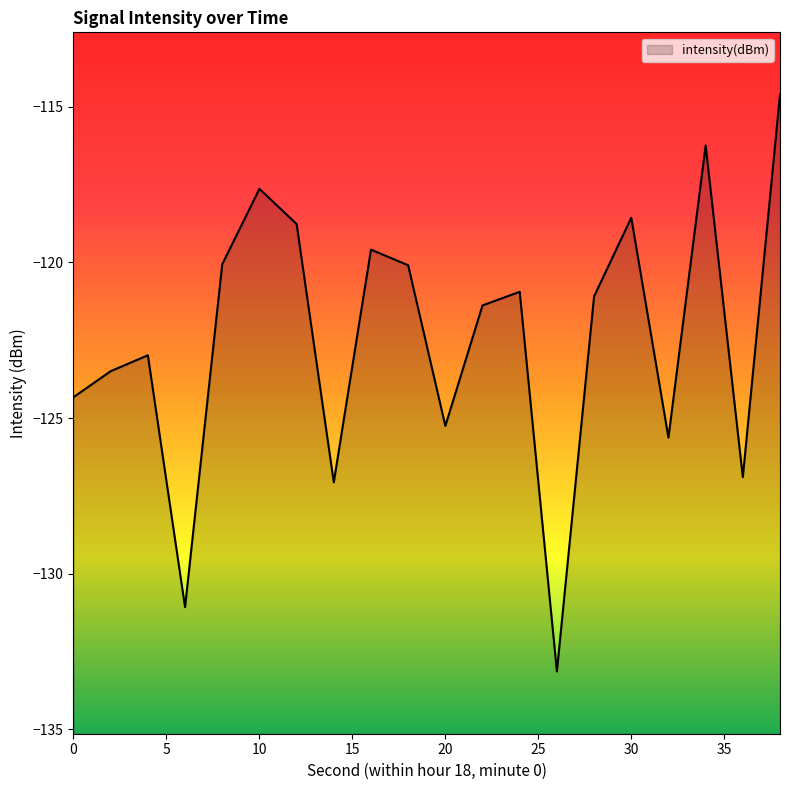

Reading right to left, extract all data points from this chart.

-114.6	-126.9	-116.2	-125.6	-118.6	-121.1	-133.1	-120.9	-121.4	-125.2	-120.1	-119.6	-127.1	-118.8	-117.6	-120.1	-131.1	-123.0	-123.5	-124.3